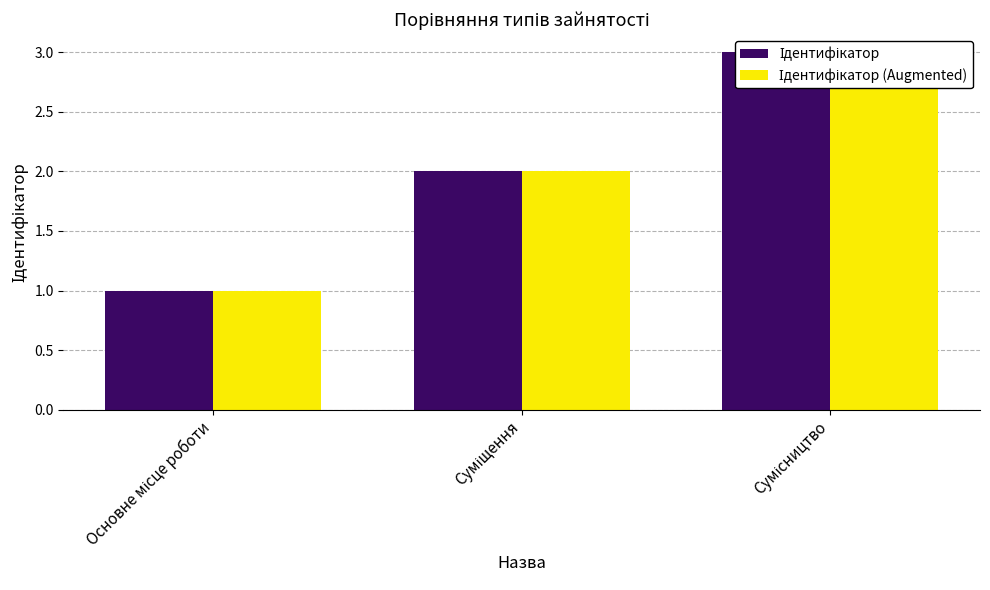

What is the label of the 2nd bar from the right?

Суміщення